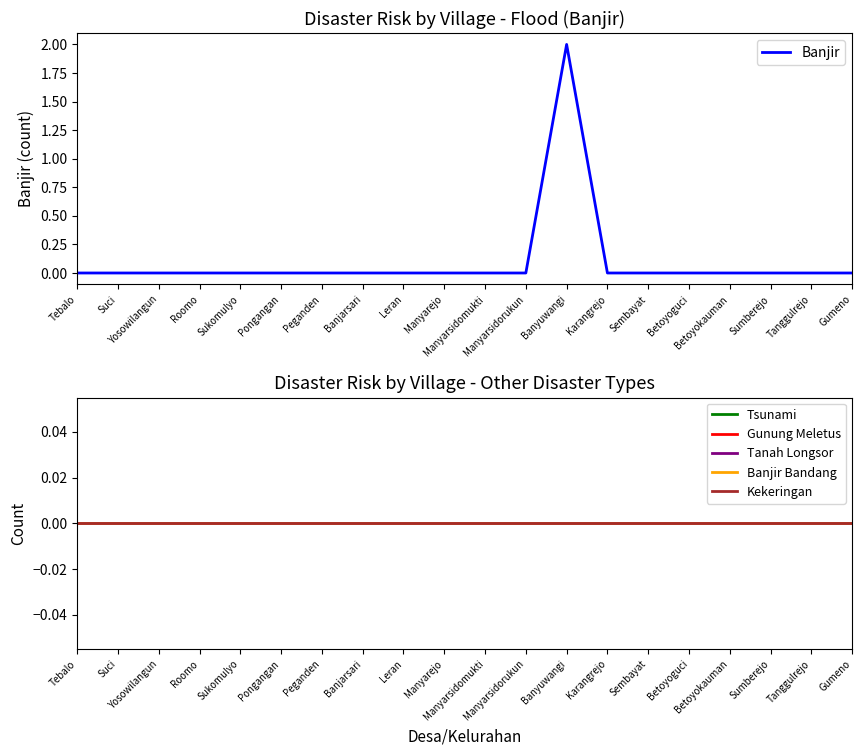

How many series are shown in this chart?

6